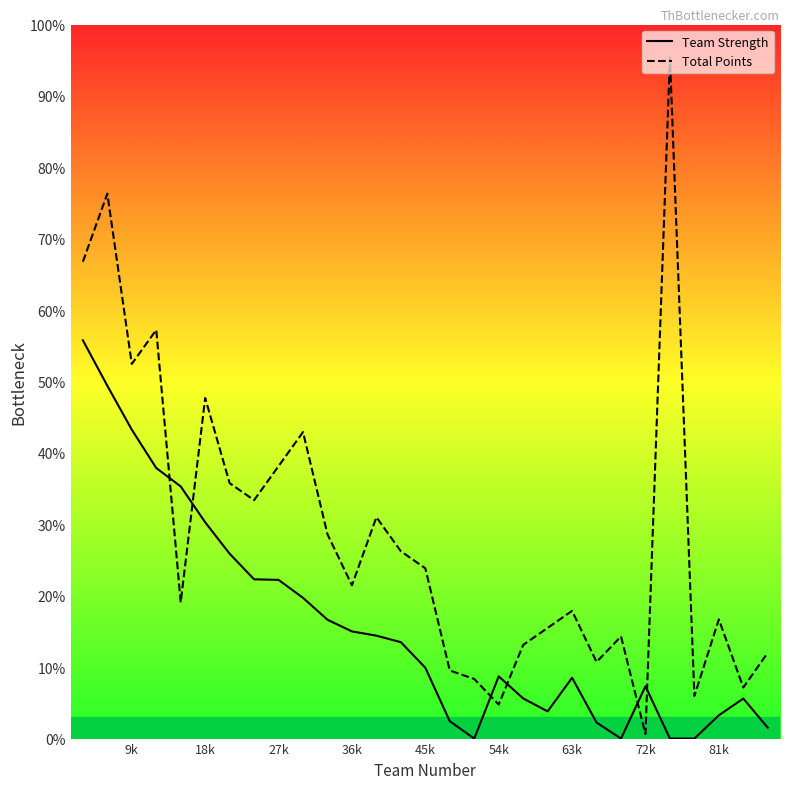

Where is the first local minimum for Team Strength?

16